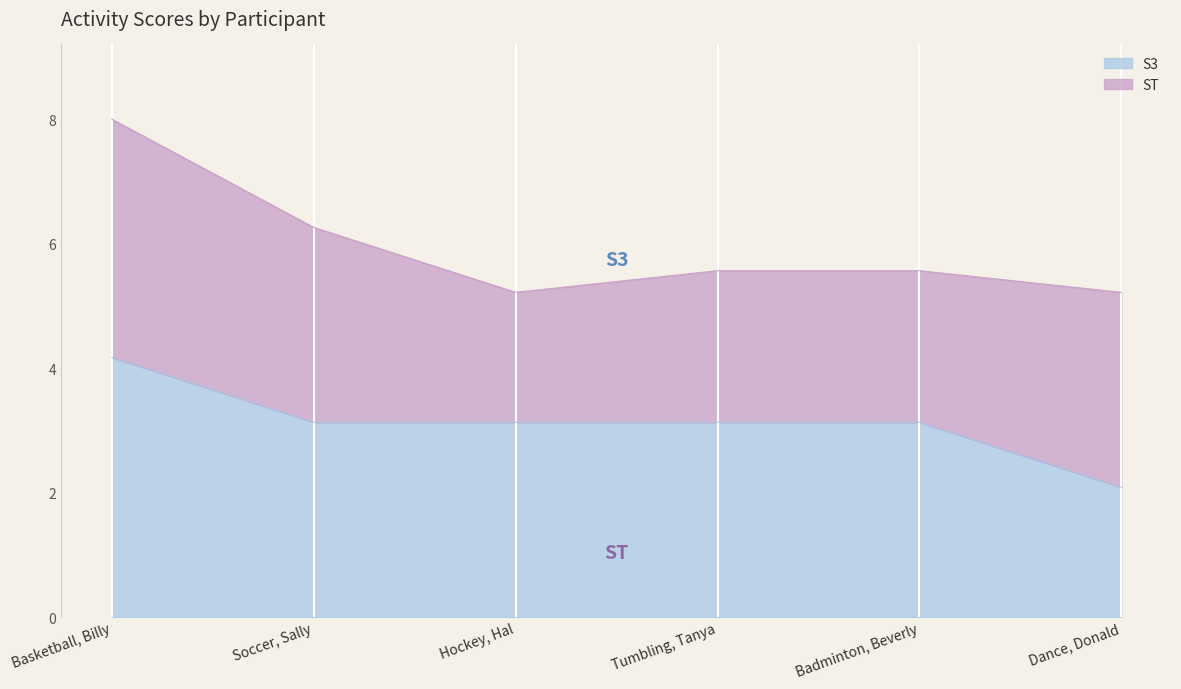

At which label does the data first exceed 3?

Basketball, Billy